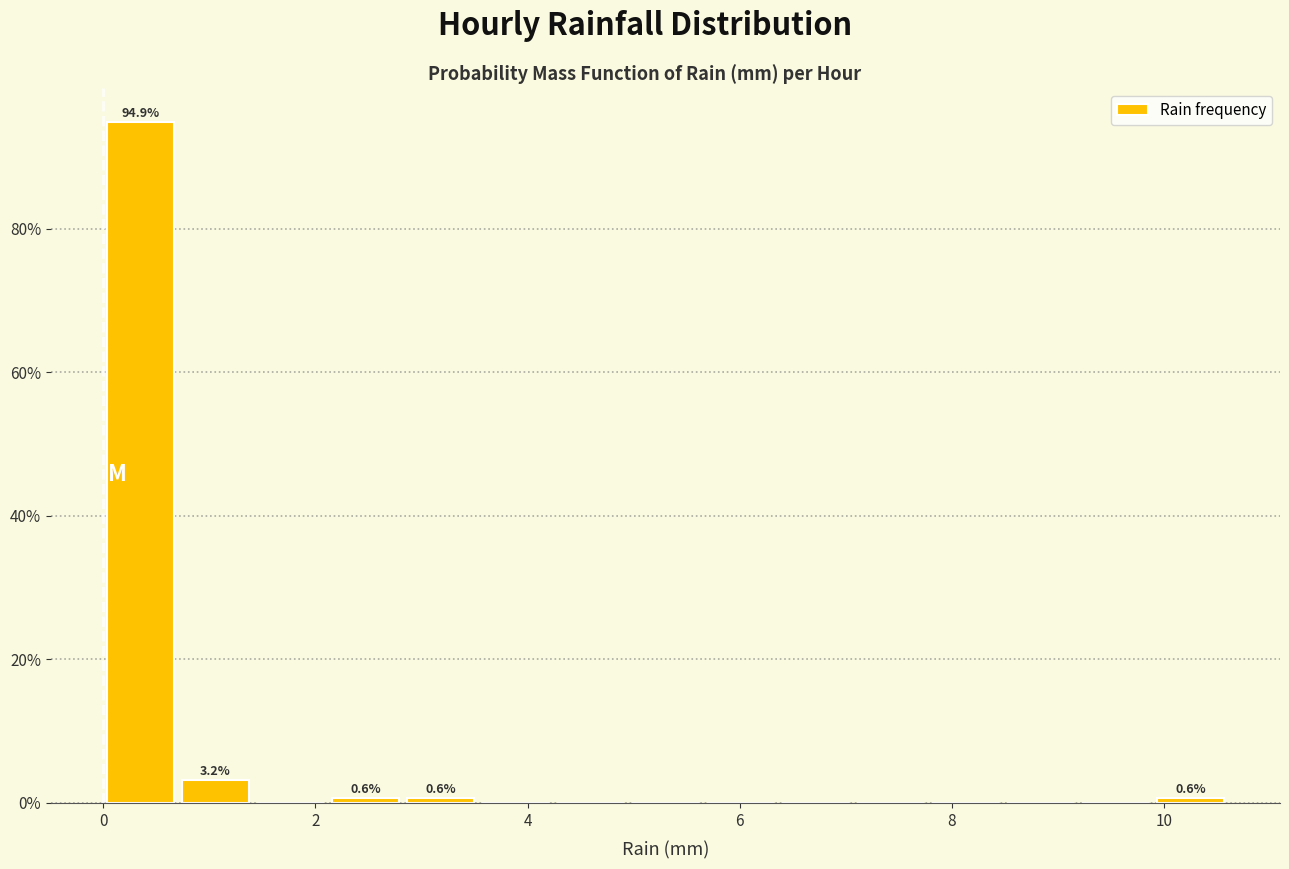

Read against the x-axis, roughly where is the centre of the tallest bar?

0.4